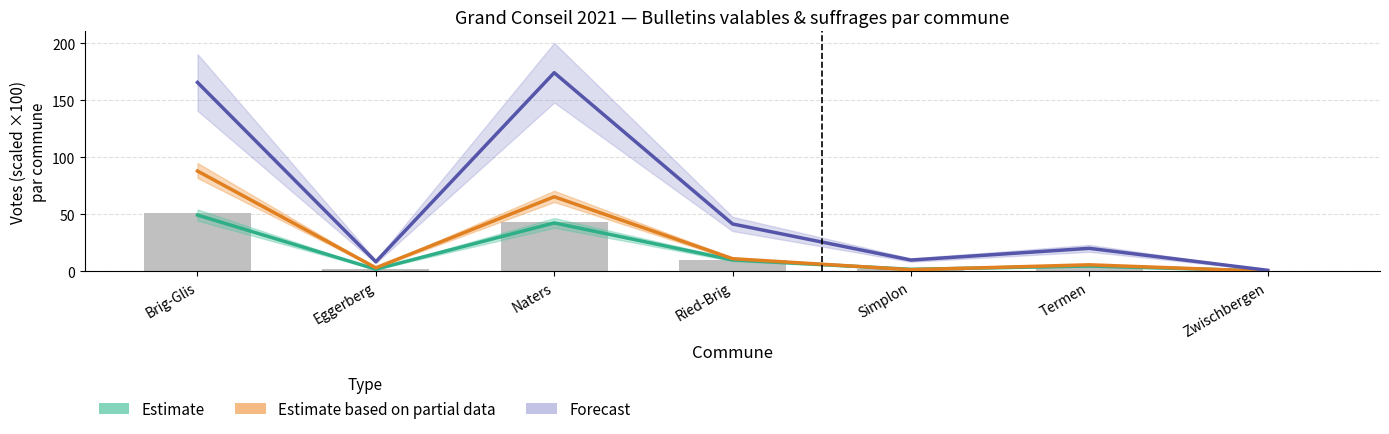

What is the difference between the highest and lowest values at Eggerberg?

6.5